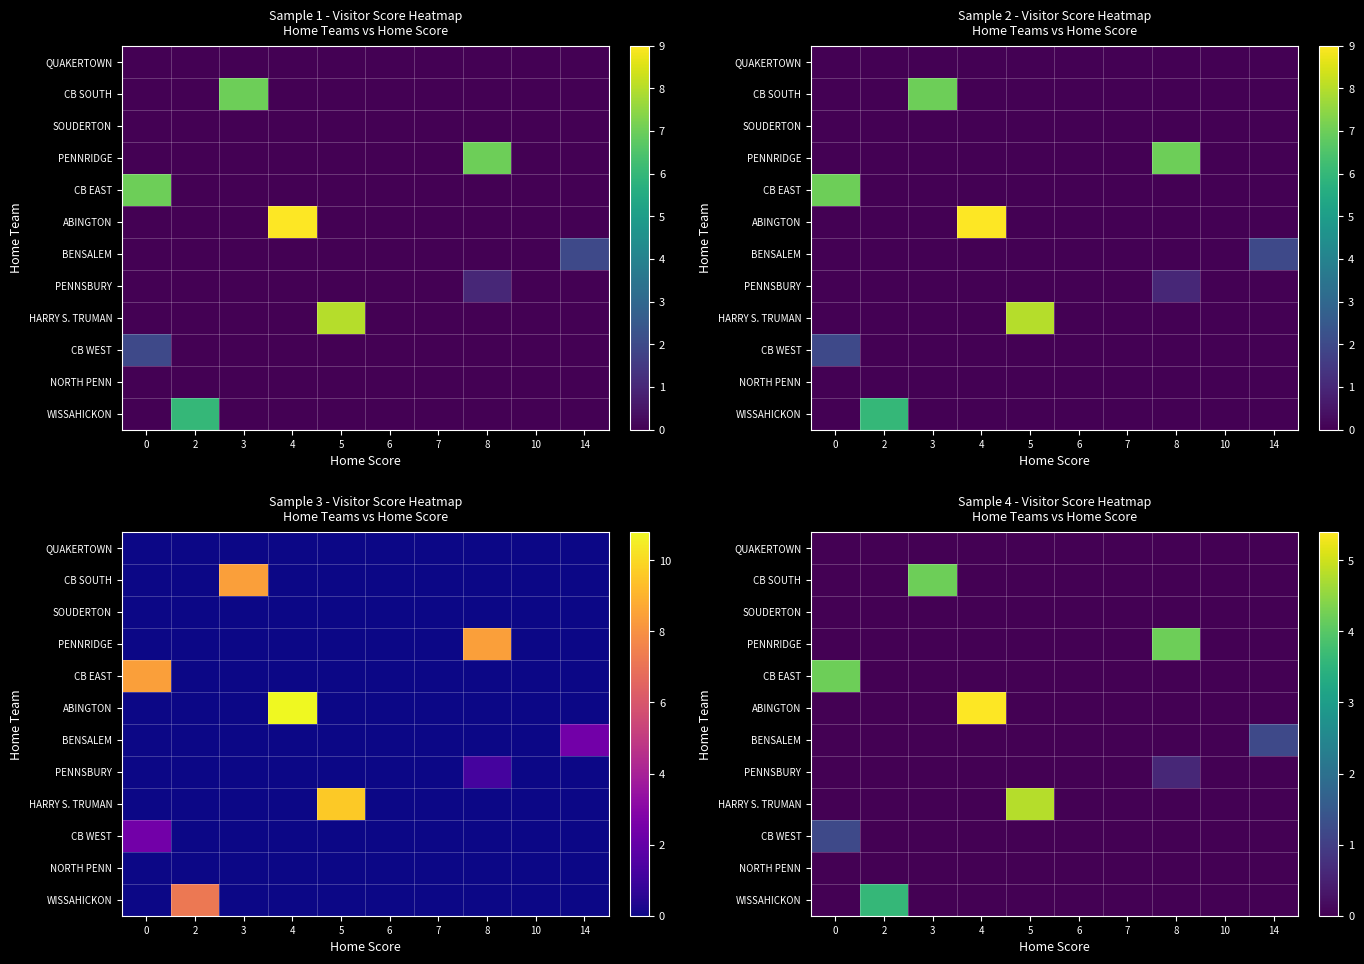

How many distinct data groups are displayed?

12